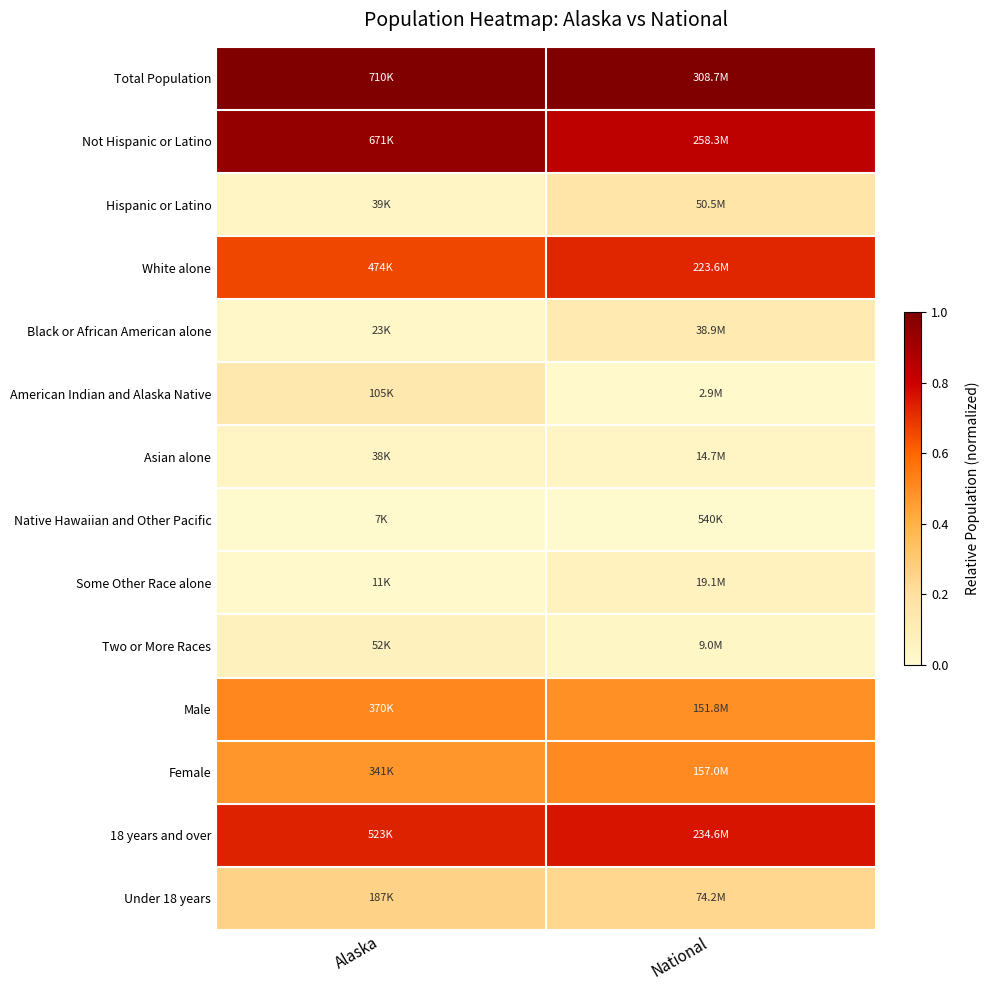

What is the total value across all series at National?

5.0